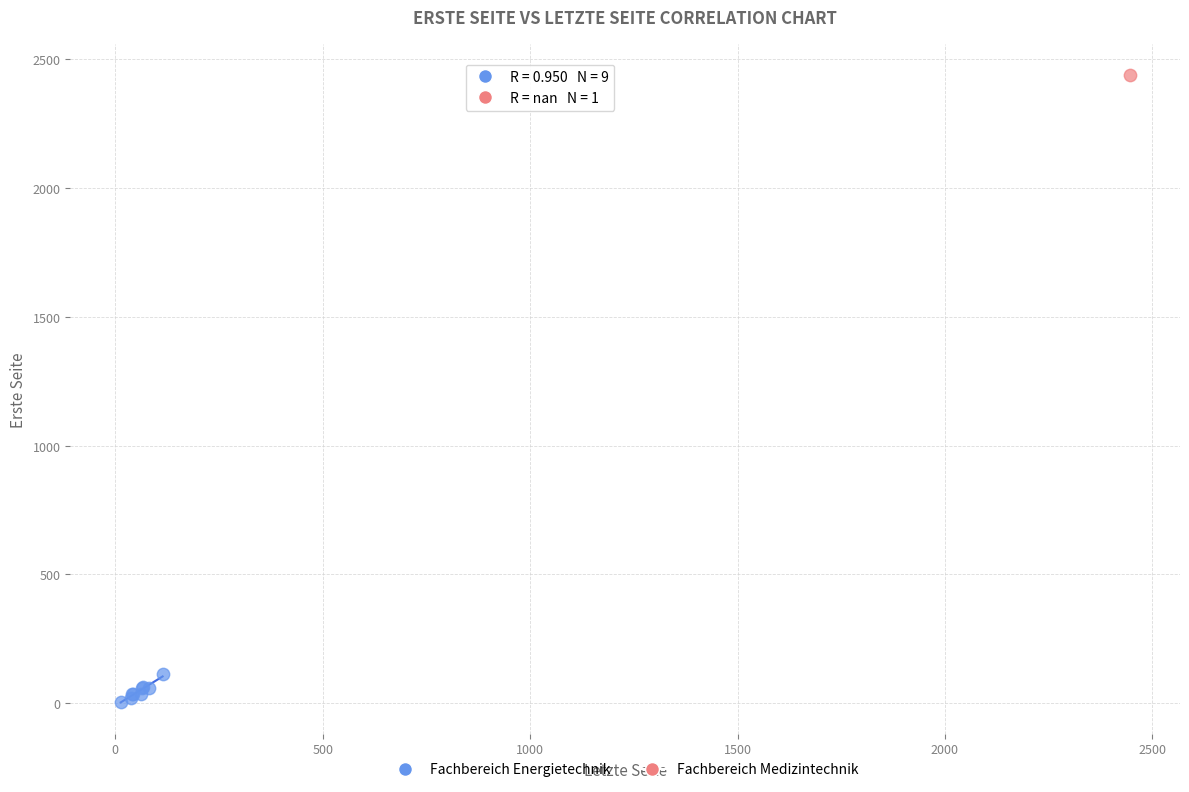

What are all the series names shown in the legend?

Fachbereich Energietechnik, Fachbereich Medizintechnik